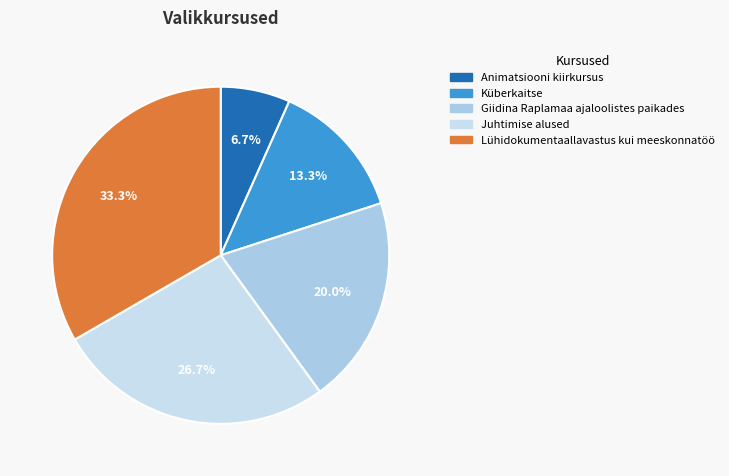

Which category has the biggest portion of the pie?

Lühidokumentaallavastus kui meeskonnatöö